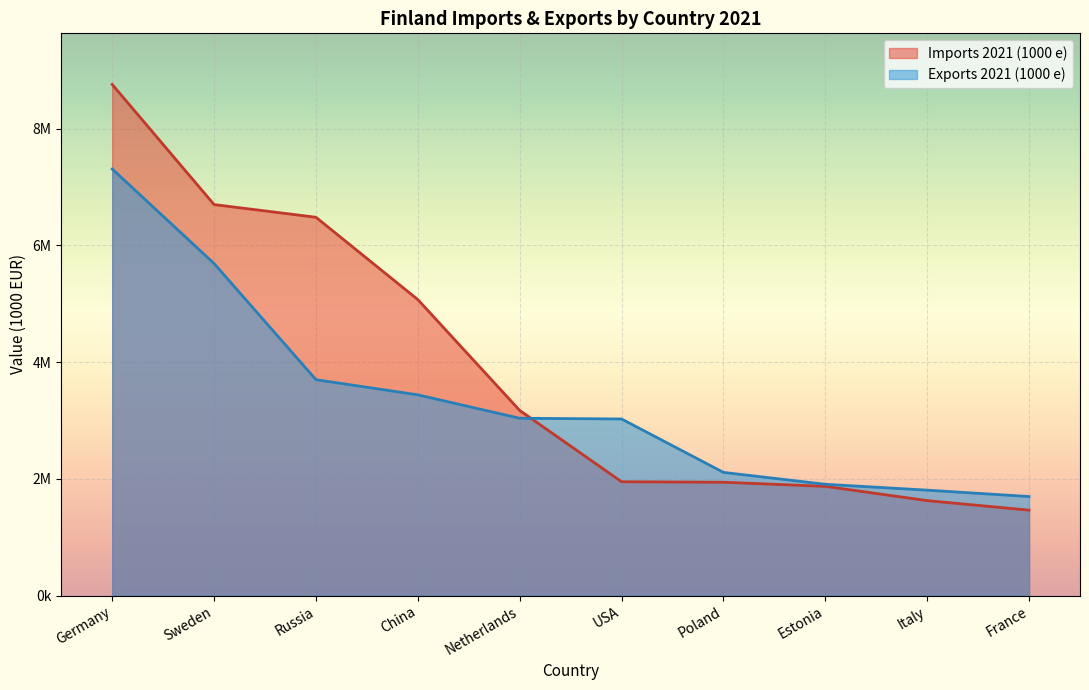

Which series ends up on top after the final intersection of Exports 2021 (1000 e) and Imports 2021 (1000 e)?

Exports 2021 (1000 e)